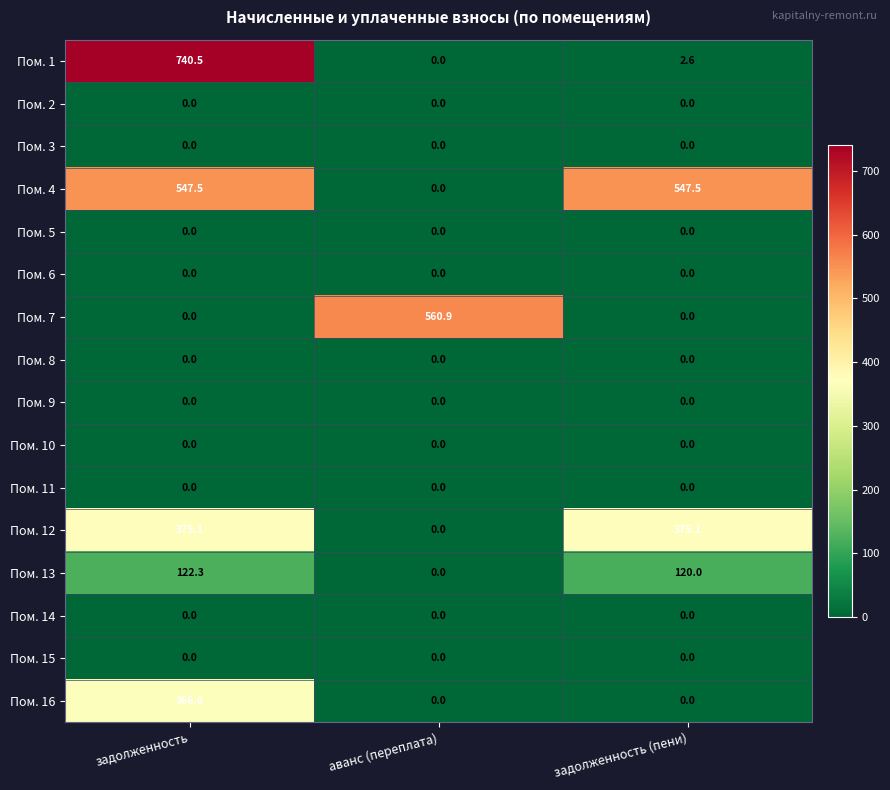

What is the average value of the Пом. 12 series?

250.1